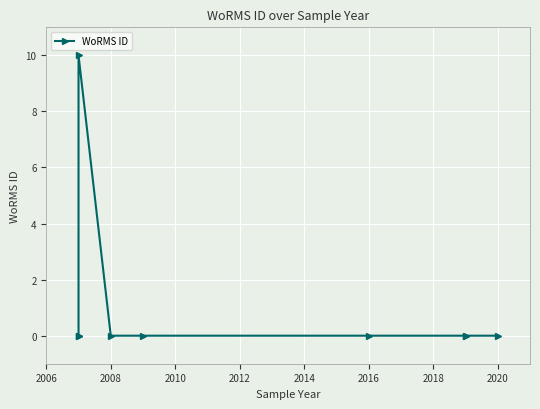

Count the number of values greater than 0.

1